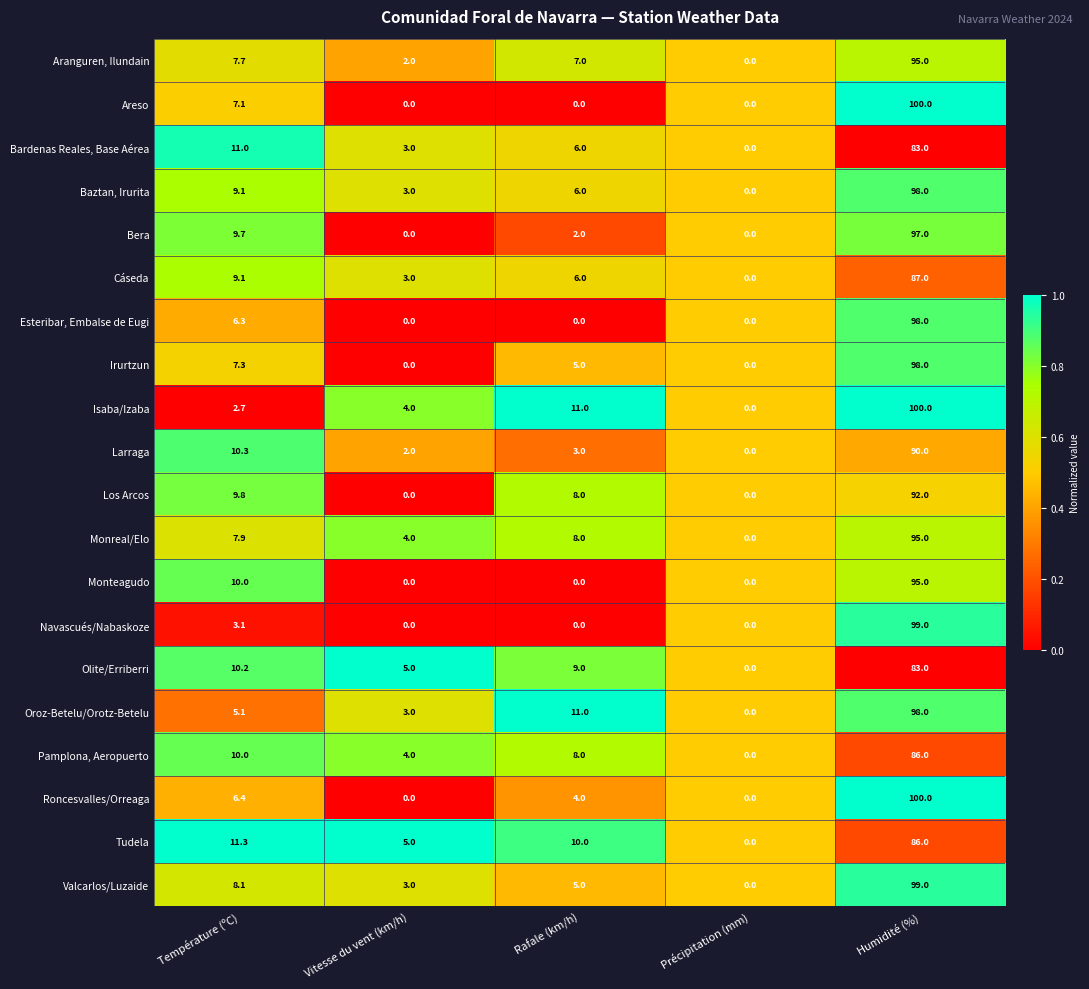

How many distinct data groups are displayed?

20